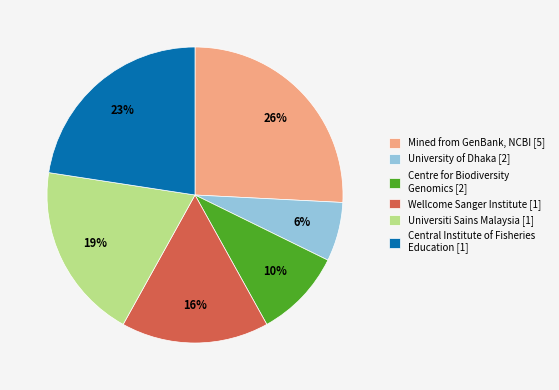

Does Centre for Biodiversity Genomics [2] account for over 50% of the chart?

No